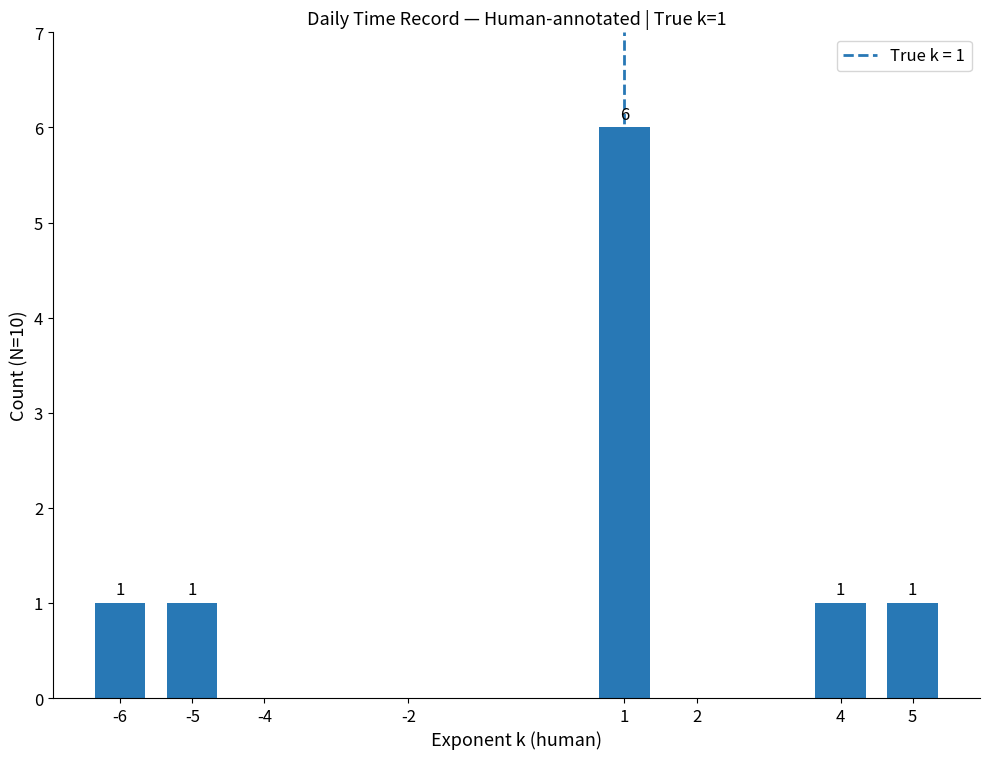

How many values are between 0 and 1?

7